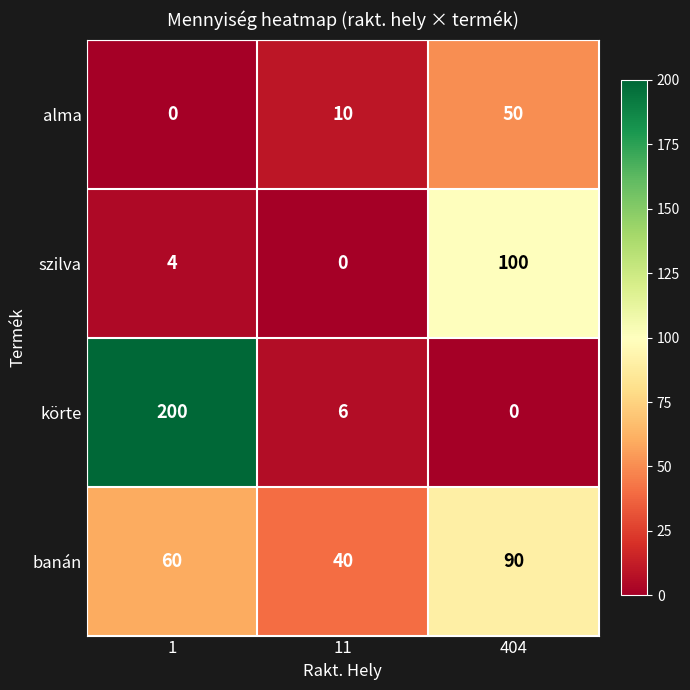

Reading left to right, what are all the values shown in this chart?

alma: 1=0	11=10	404=50
szilva: 1=4	11=0	404=100
körte: 1=200	11=6	404=0
banán: 1=60	11=40	404=90